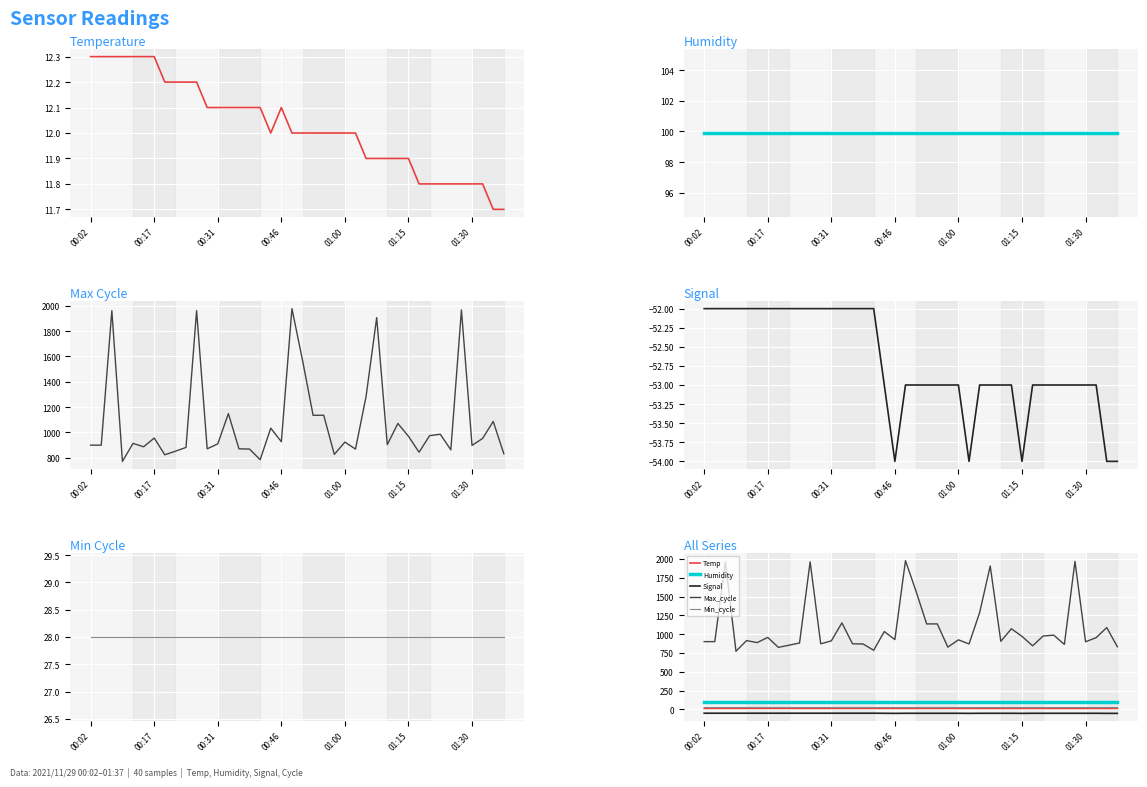

How many data points in Temp are above 12?

18